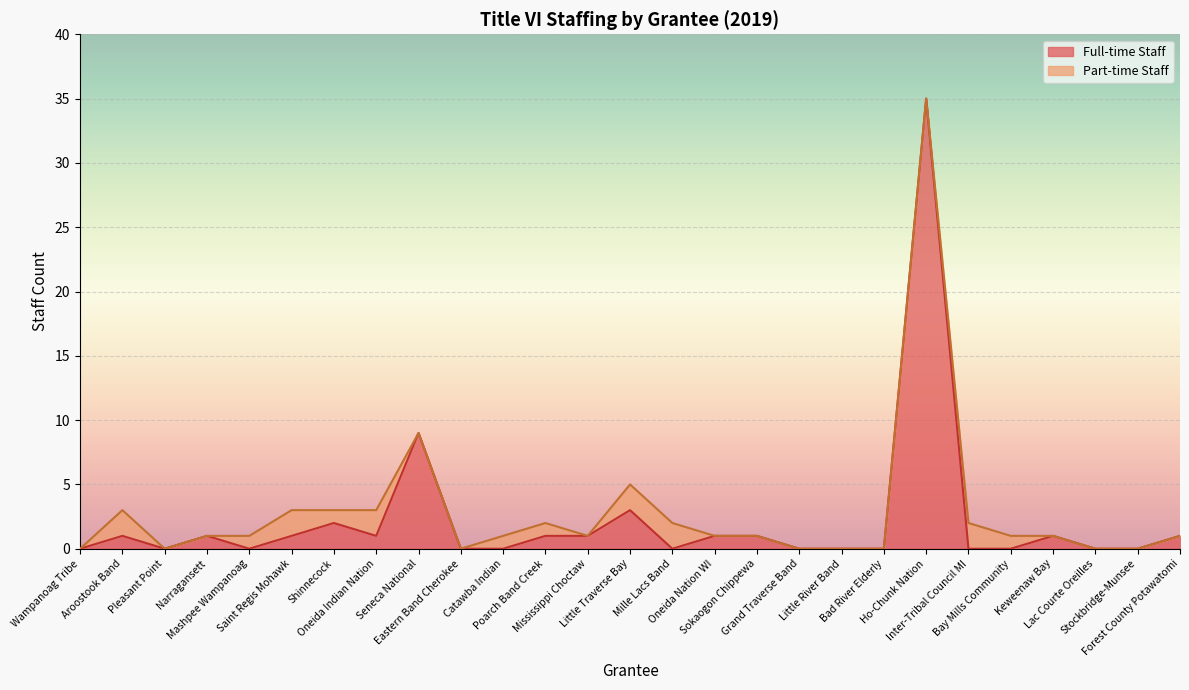

Does the chart display data point markers on the line(s)?

No